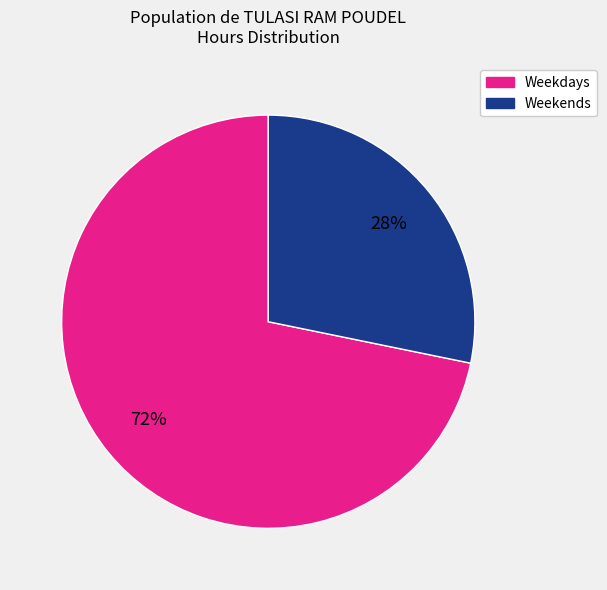

Count the number of slices in the pie.

2